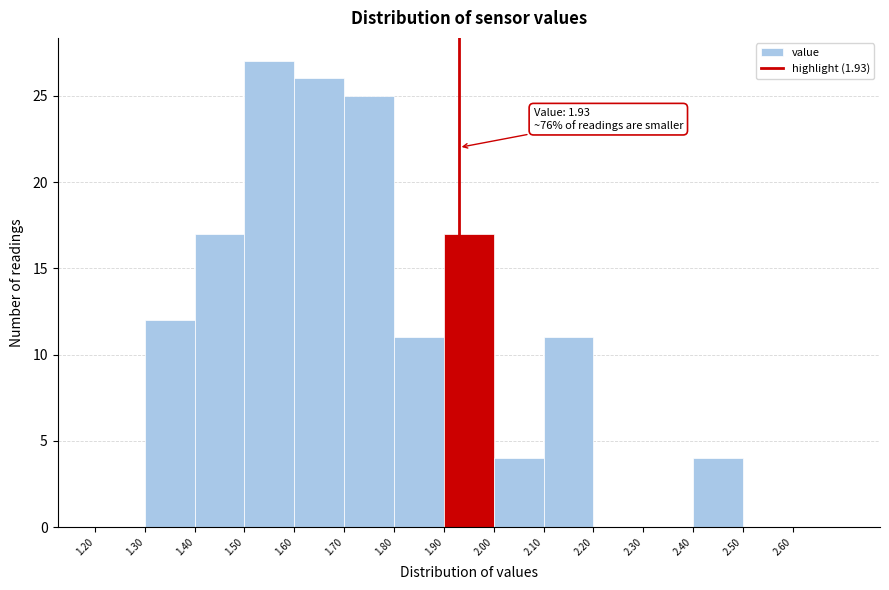

Over which range of the x-axis is the bar tallest?

1.5 to 1.6